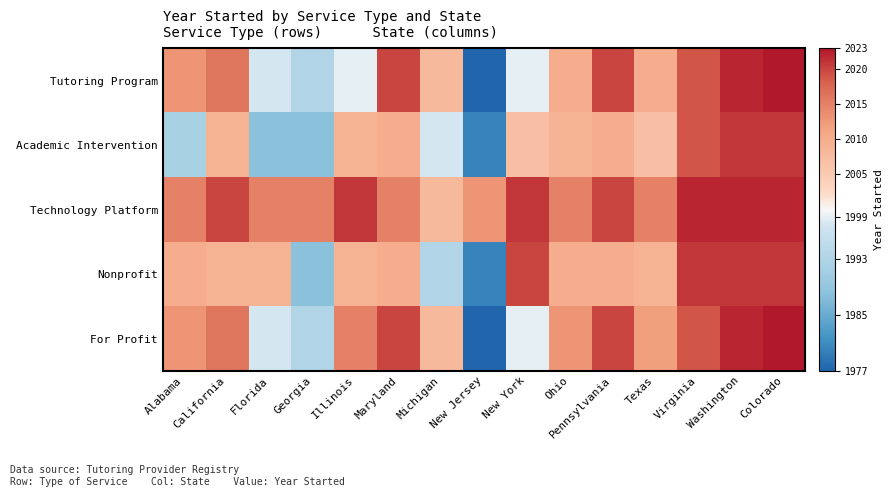

Between Virginia and New Jersey, which is larger?

Virginia